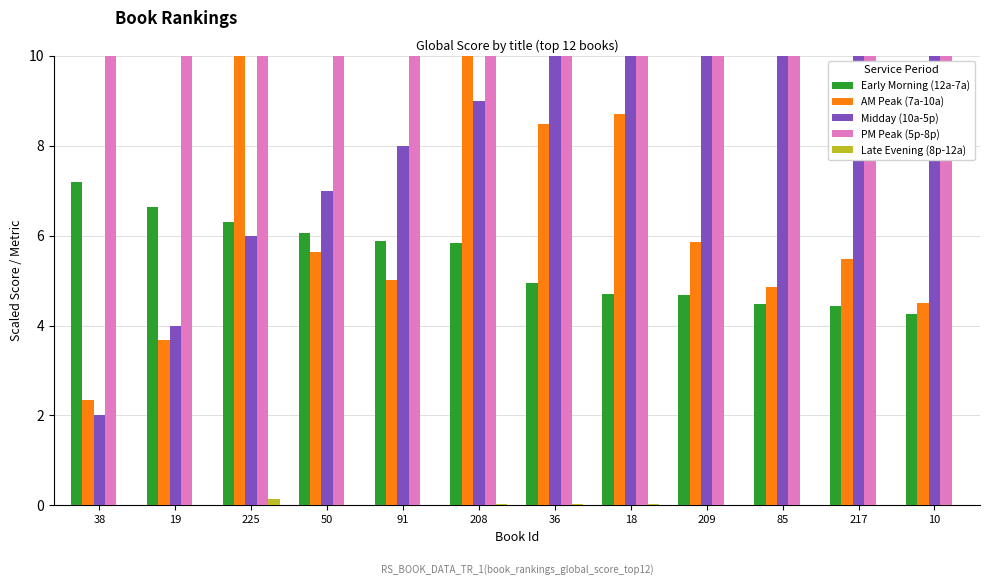

True or false: Late Evening (8p-12a) has a value of 0.1 at 225.

True